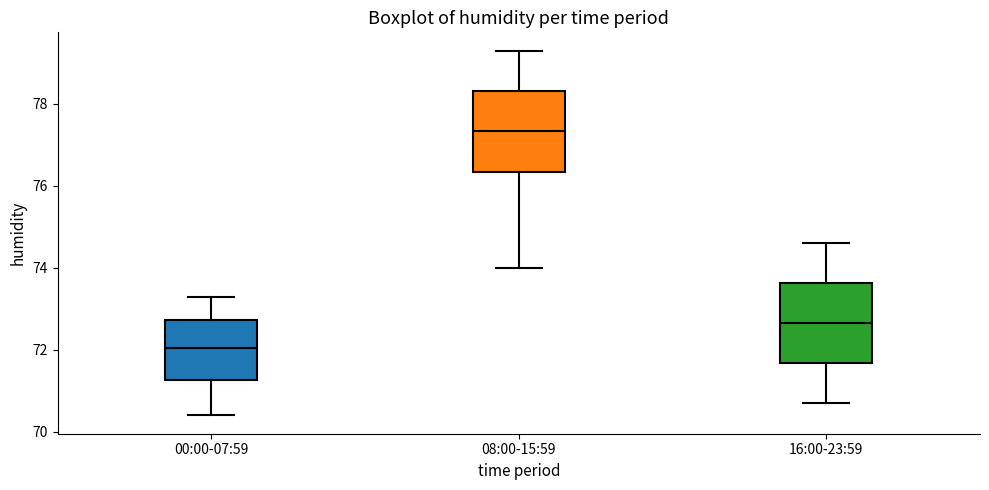

Reading left to right, transcribe this box plot: for each box, give where its median line is, the range the box spans, and where its two whiskers end, as read against the y-axis. The values are not printed on the chart, so give them approximately, as read against the axis.

00:00-07:59: median 72.0, box 71.2 to 72.8, whiskers 70.4 to 73.4
08:00-15:59: median 77.4, box 76.4 to 78.4, whiskers 74.0 to 79.4
16:00-23:59: median 72.6, box 71.6 to 73.6, whiskers 70.8 to 74.6